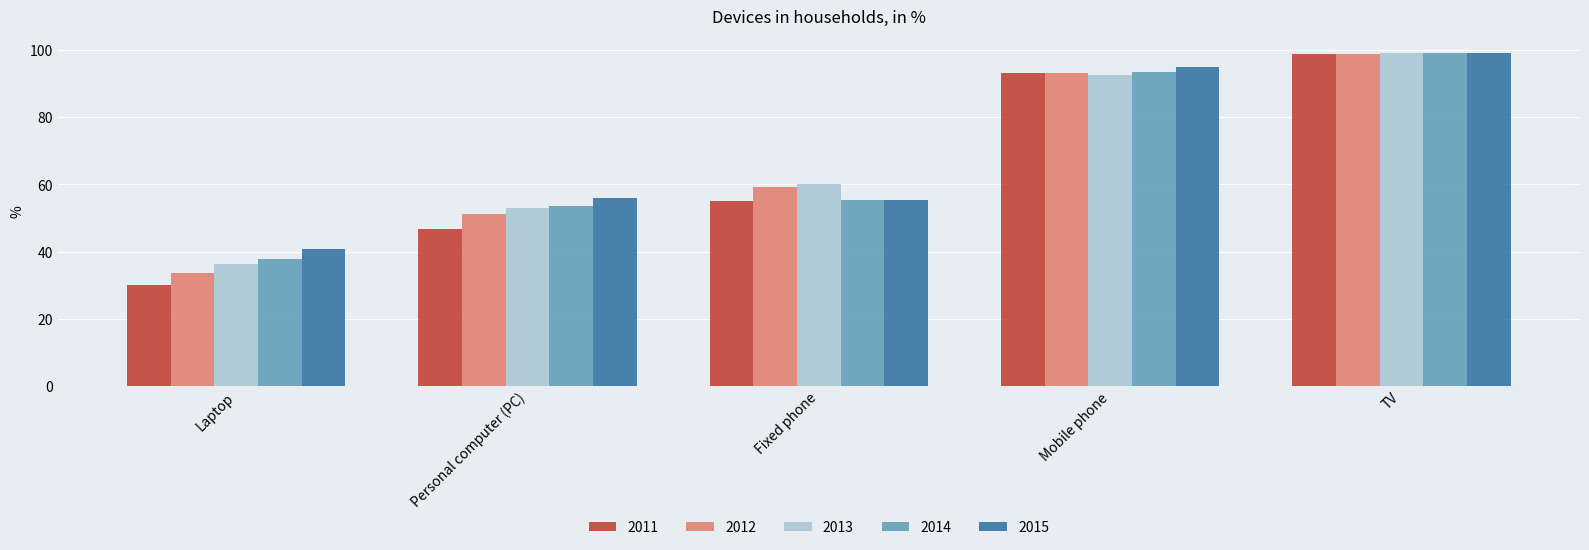

What is the average value of the 2015 series?

69.2